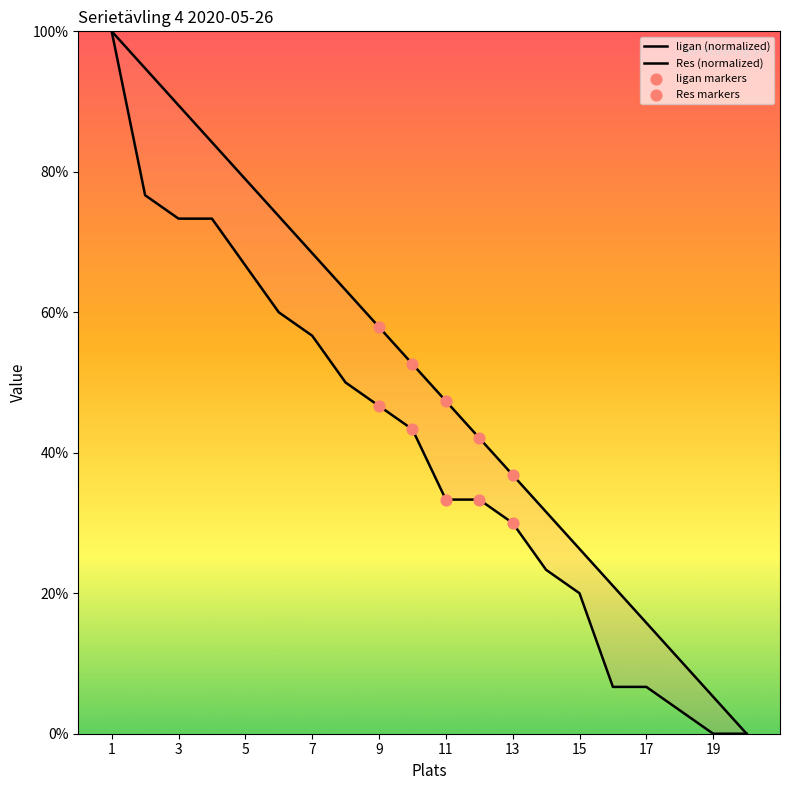

Which series reaches the maximum Y coordinate?

ligan